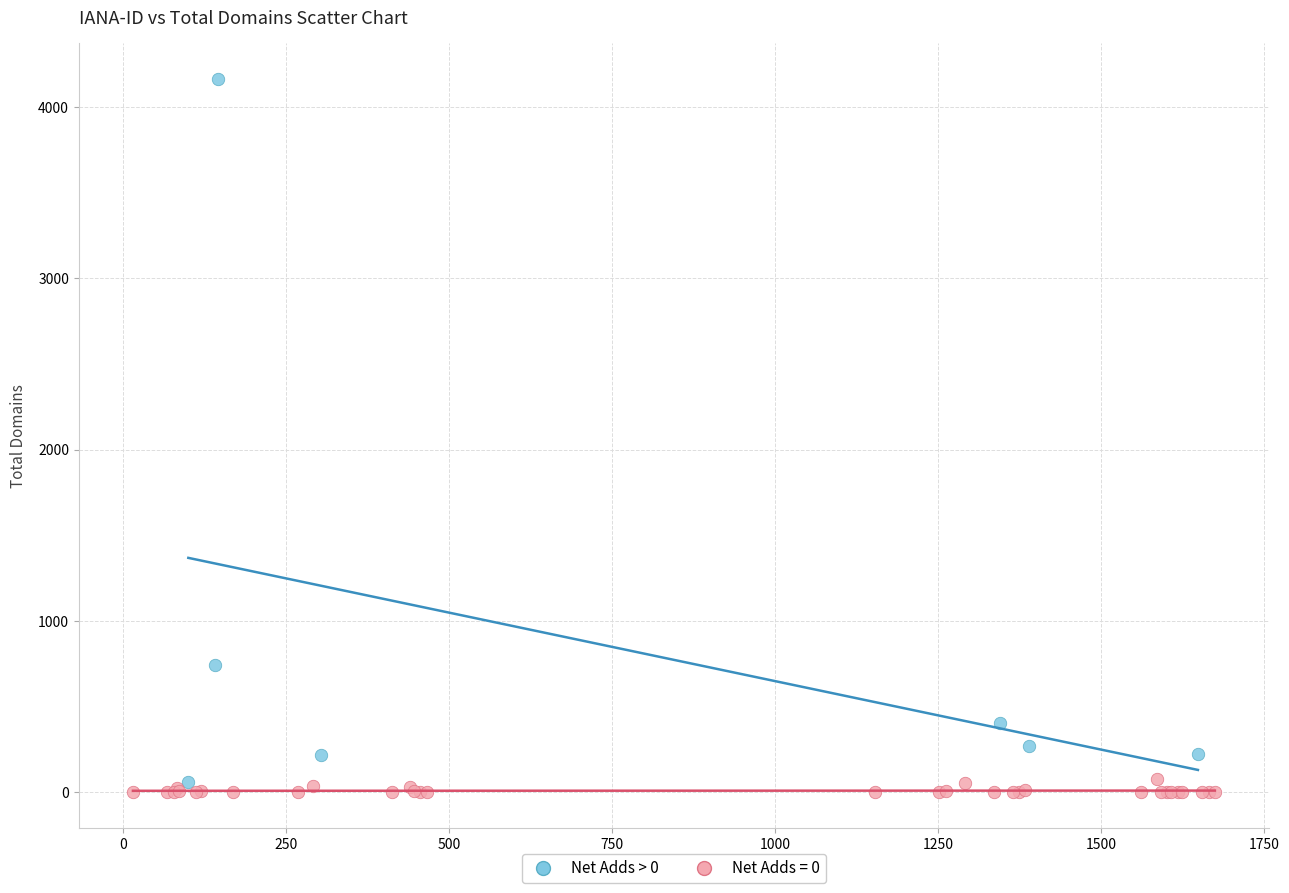

Which series has the largest Y range (max minus min)?

Net Adds > 0